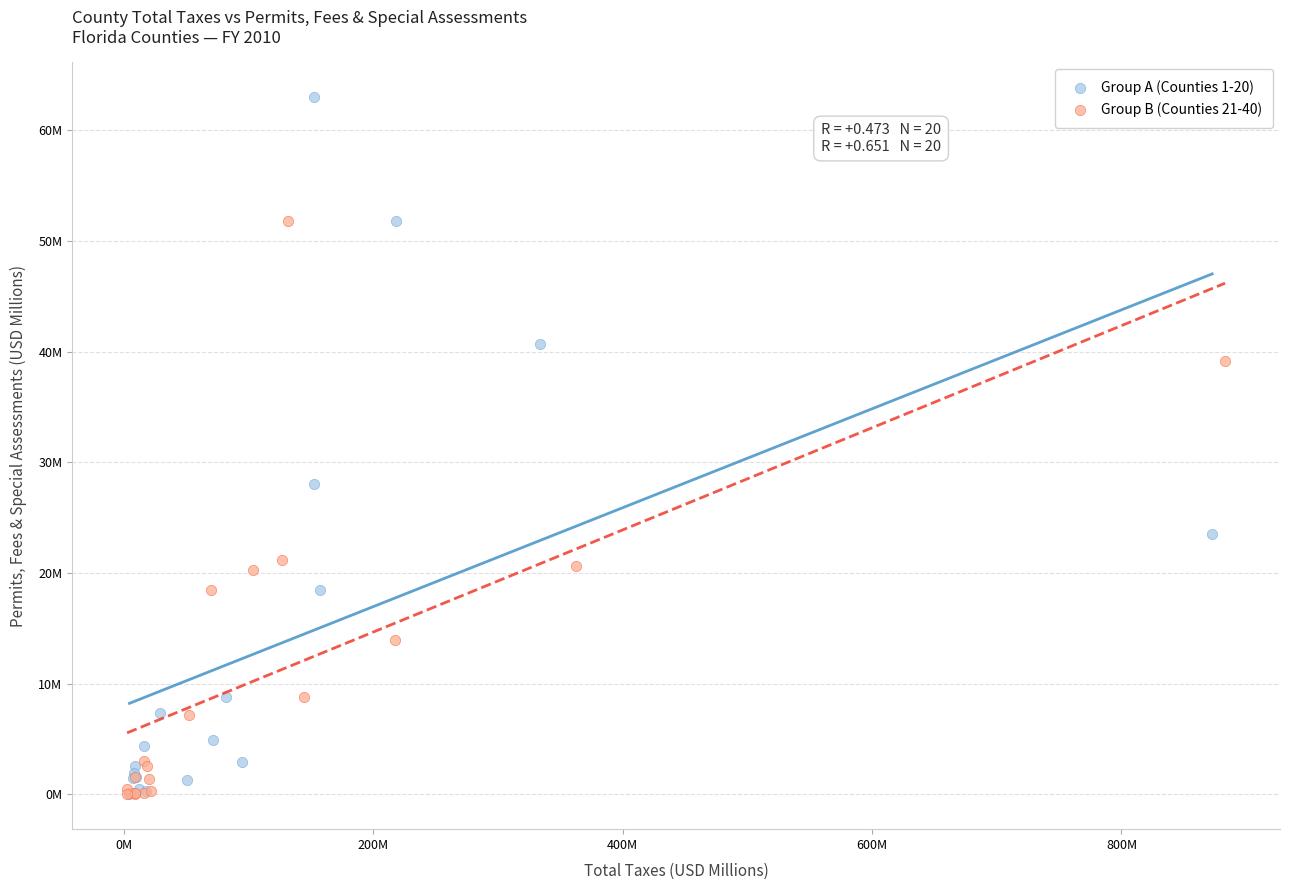

What are all the series names shown in the legend?

Group A (Counties 1-20), Group B (Counties 21-40)